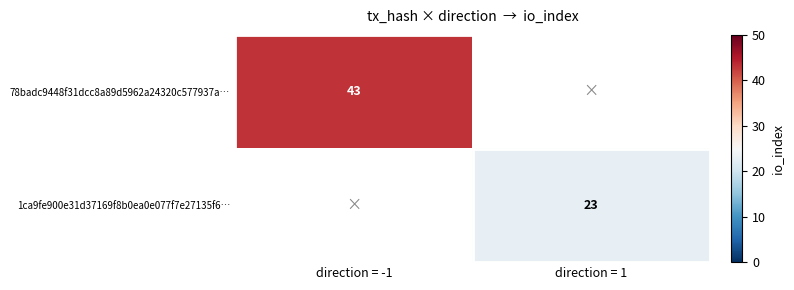

Is it true that 78badc9448f31dcc8a89d5962a24320c577937a… equals 17 at direction = -1?

False